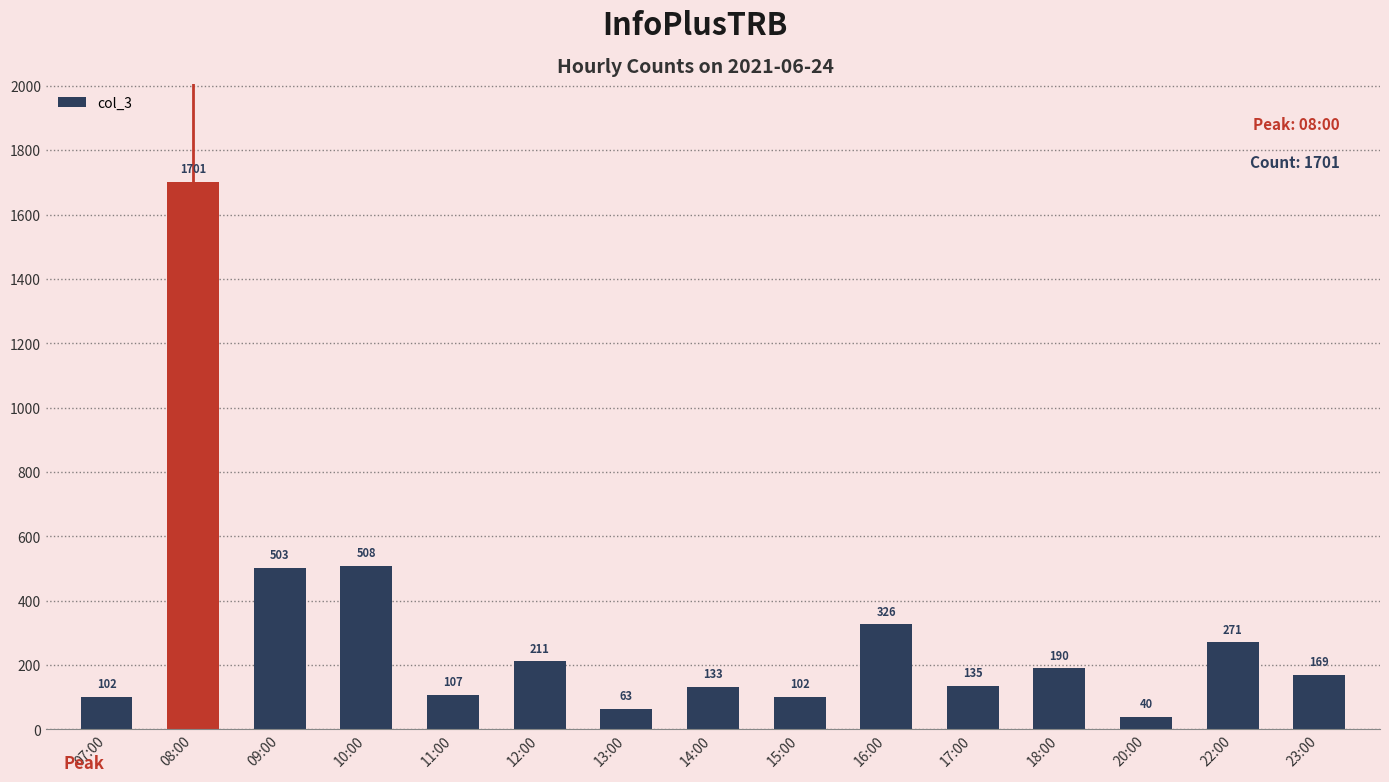

The value at 14:00 is 208. True or false?

False